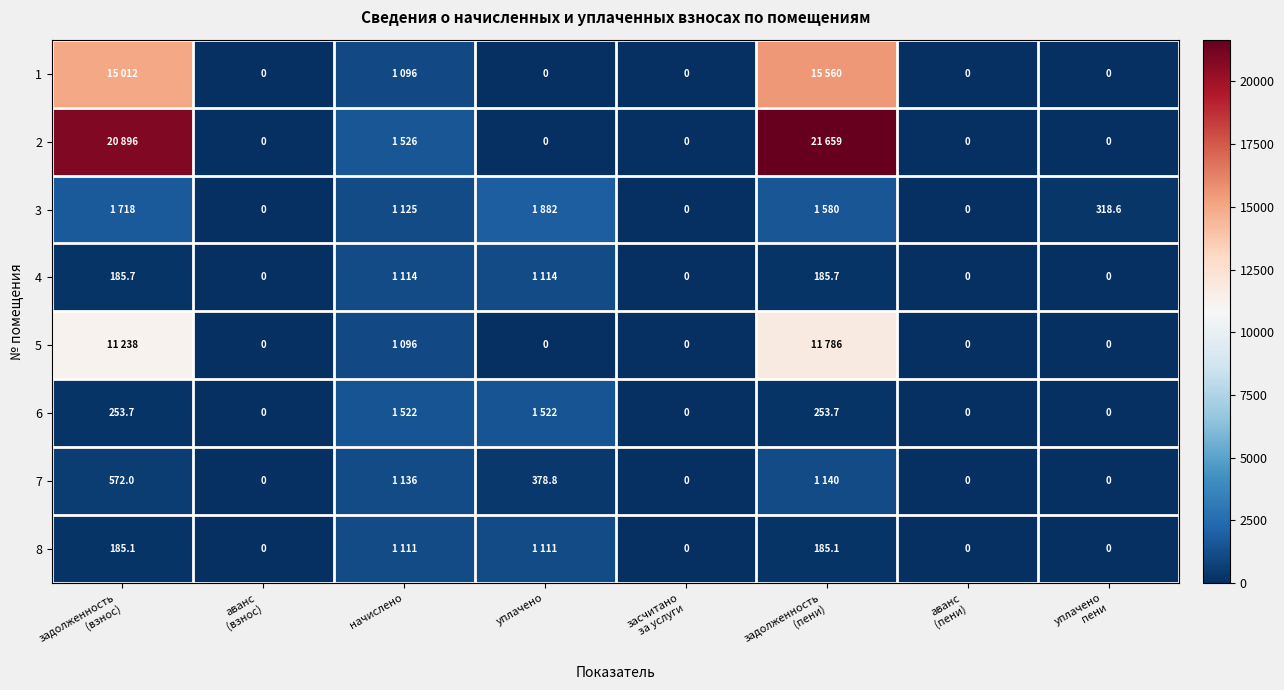

Rank the series at засчитано за услуги from lowest to highest value.

1, 2, 3, 4, 5, 6, 7, 8